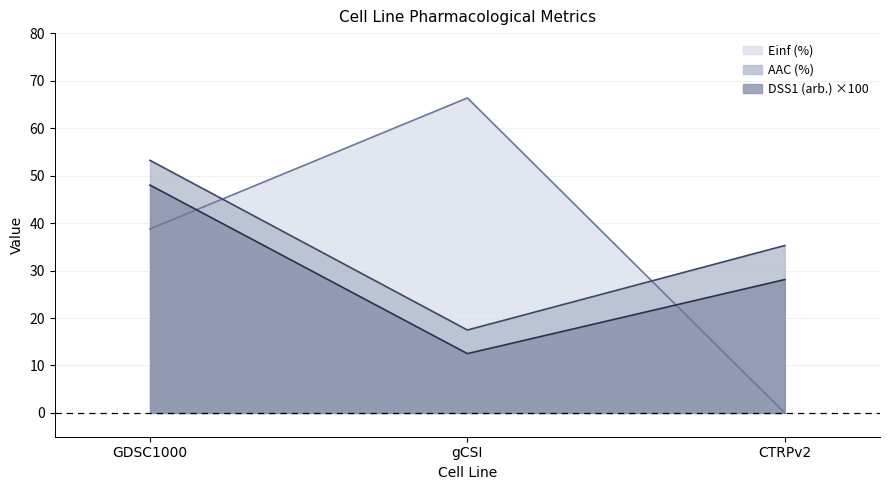

The value of DSS1 (arb.) at GDSC1000 is 48.0. True or false?

True